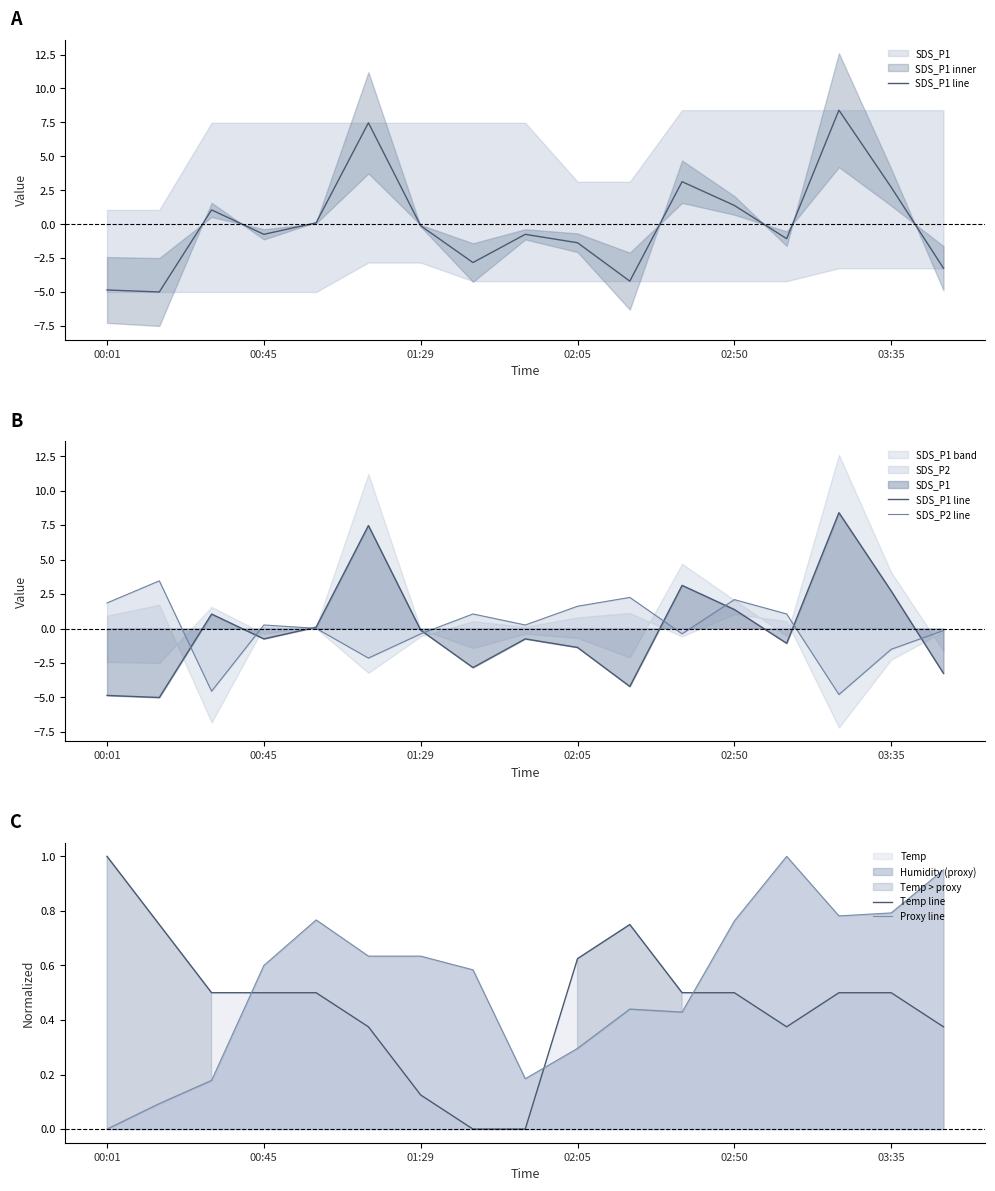

What is the difference between the second highest and second lowest values in the SDS_P1 line series?

12.3